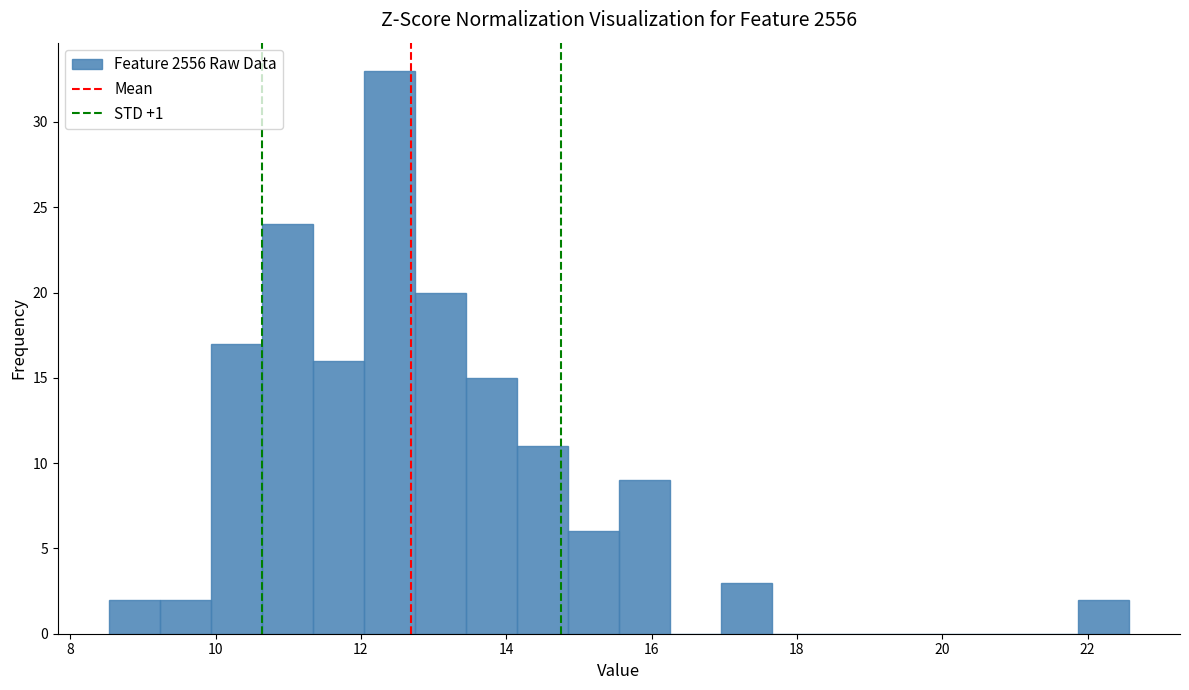

Around what value on the x-axis is the tallest bar? Give the approximate position of its centre, as read against the axis.

12.4